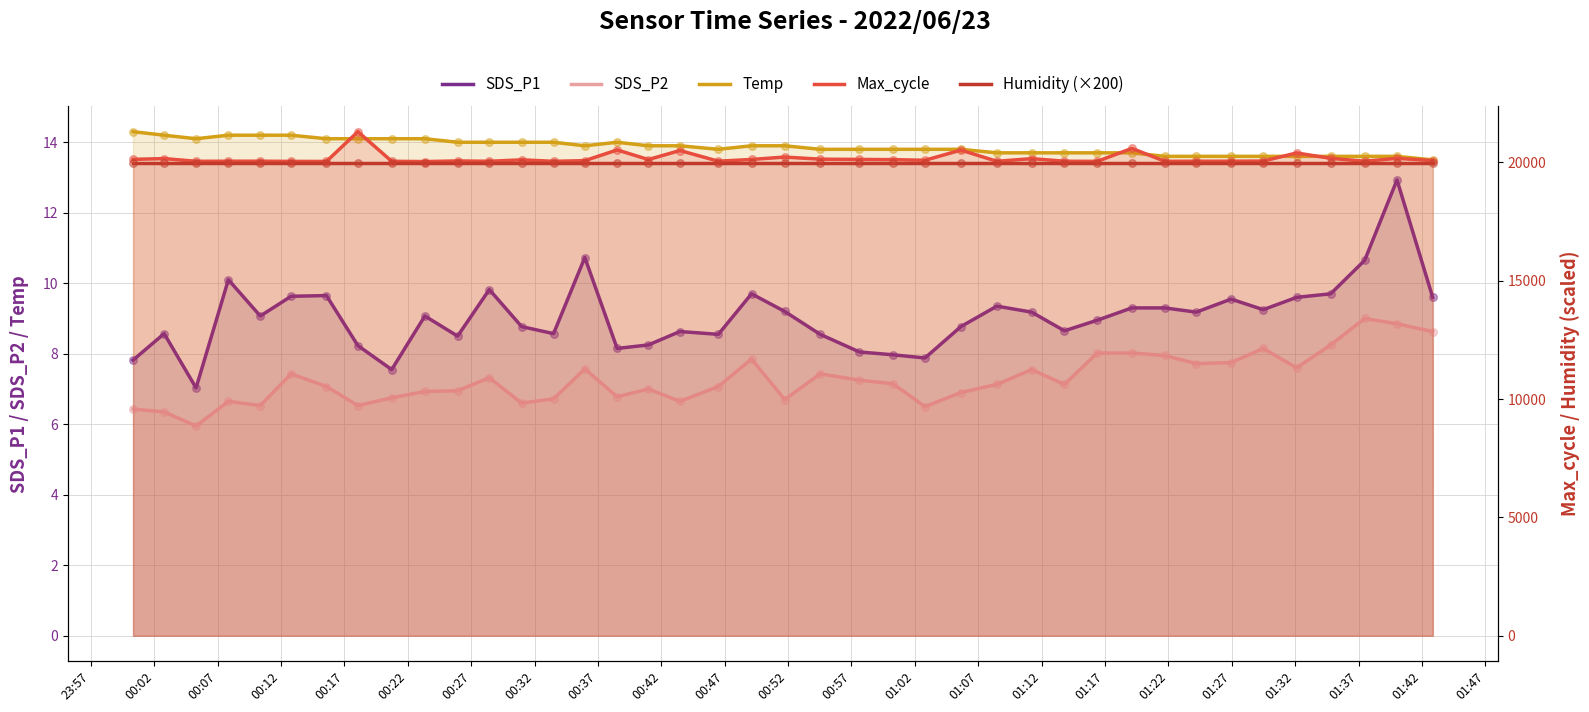

Which series reaches the maximum Y coordinate?

Max_cycle